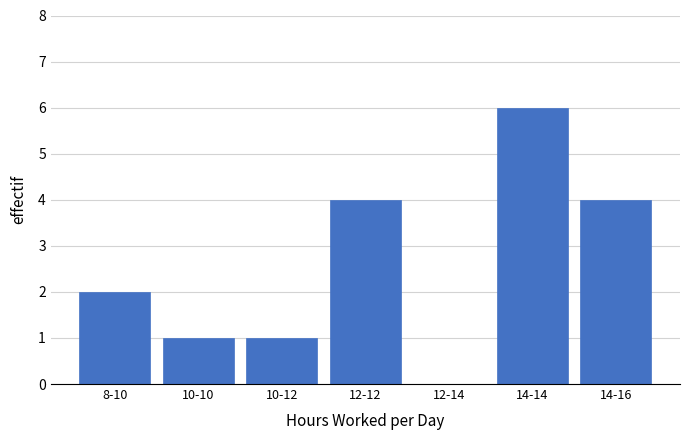

Reading right to left, what are all the values shown in this chart?

14-16=4	14-14=6	12-14=0	12-12=4	10-12=1	10-10=1	8-10=2